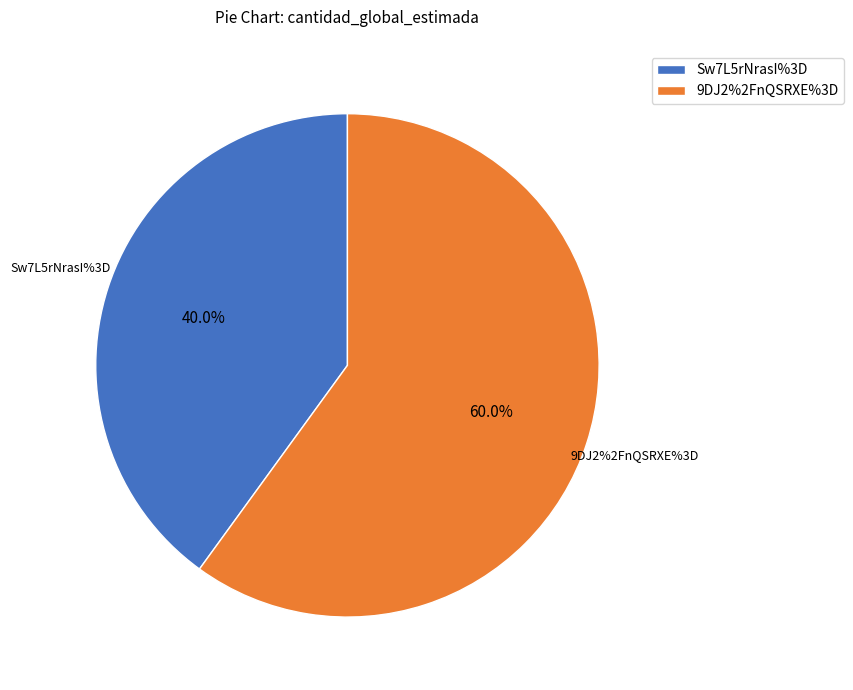

To the nearest percent, what portion does 9DJ2%2FnQSRXE%3D represent?

60%